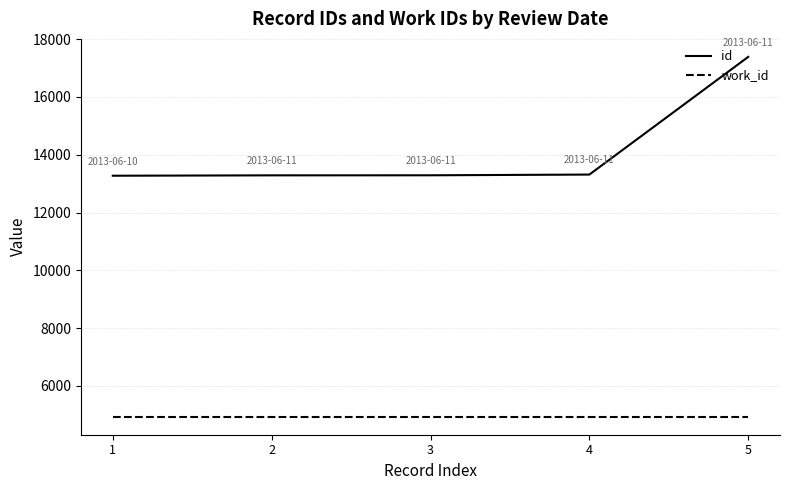

True or false: work_id has a value of 4933 at 5.

True